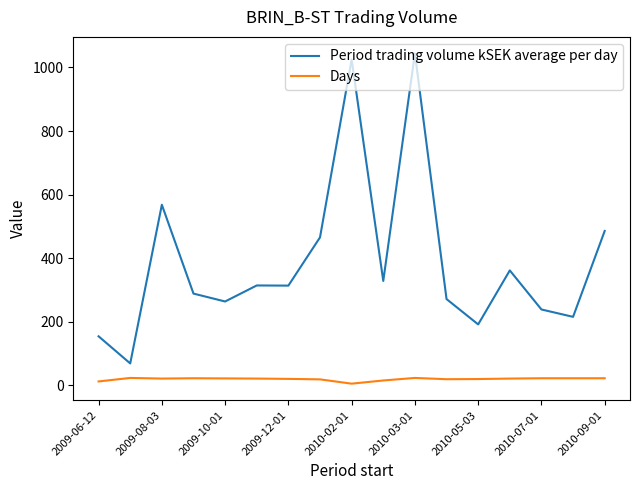

Which series has the largest total across all categories?

Period trading volume kSEK average per day